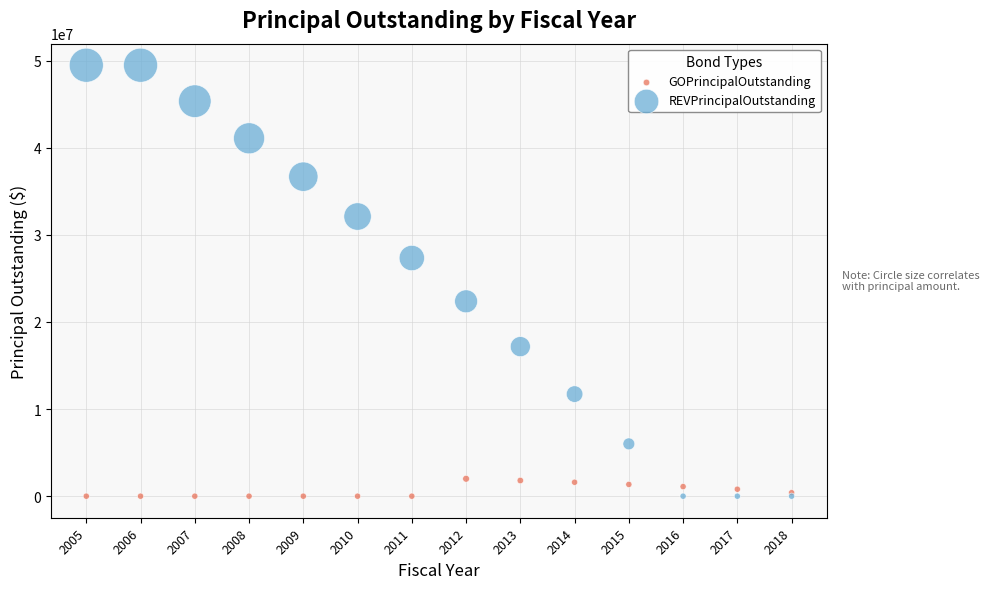

Which series reaches the maximum Y coordinate?

REVPrincipalOutstanding